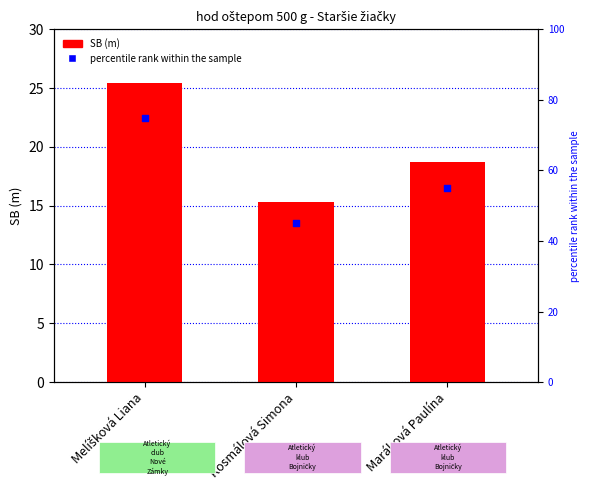

At how many categories does at least one series exceed 53?

2